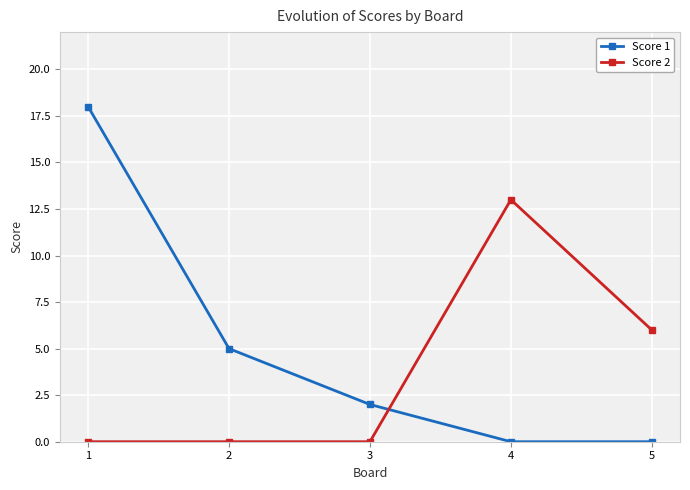

At which label does Score 1 first exceed 2?

1